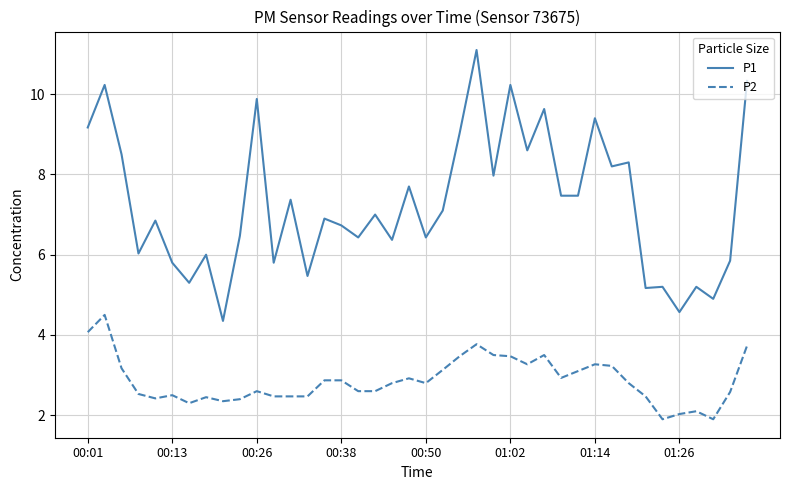

What is the smallest value displayed?

1.9